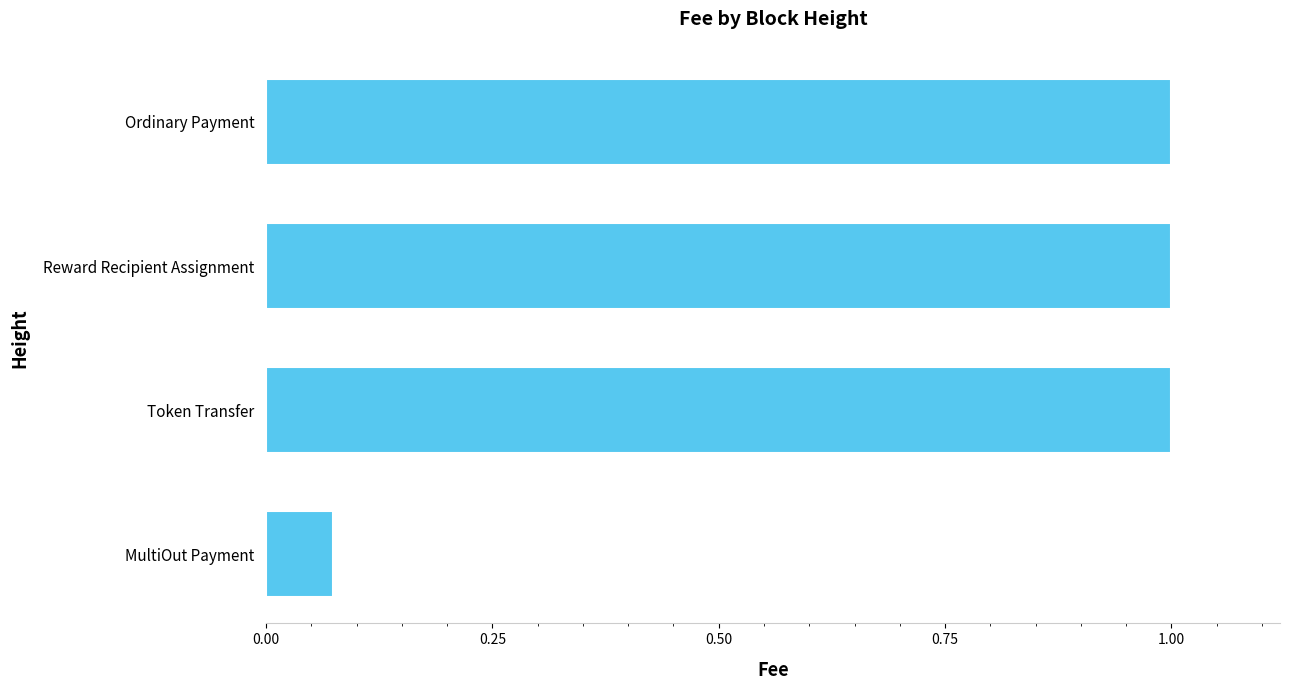

At which label is the value closest to 0?

MultiOut Payment